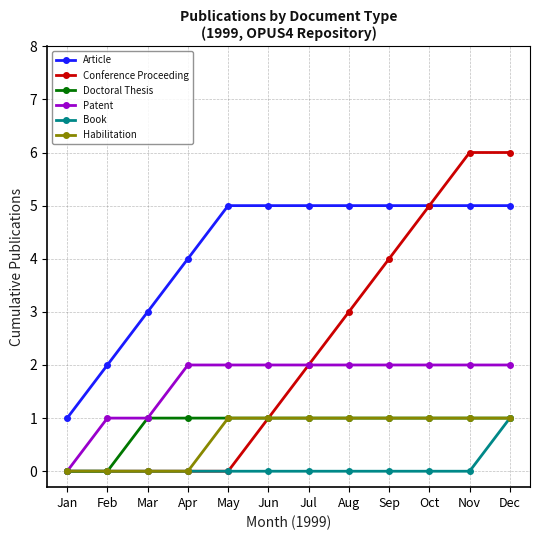

What is the sum of the Habilitation values at Aug and Mar?

1